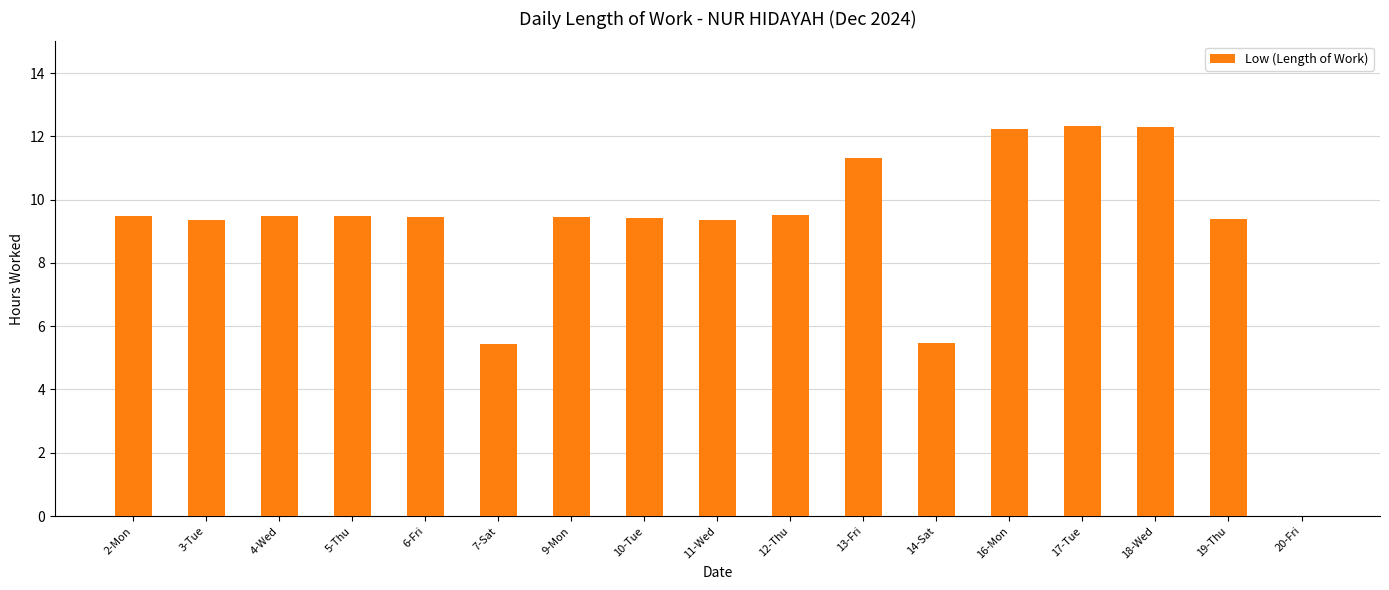

The value at 11-Wed is 5.1. True or false?

False